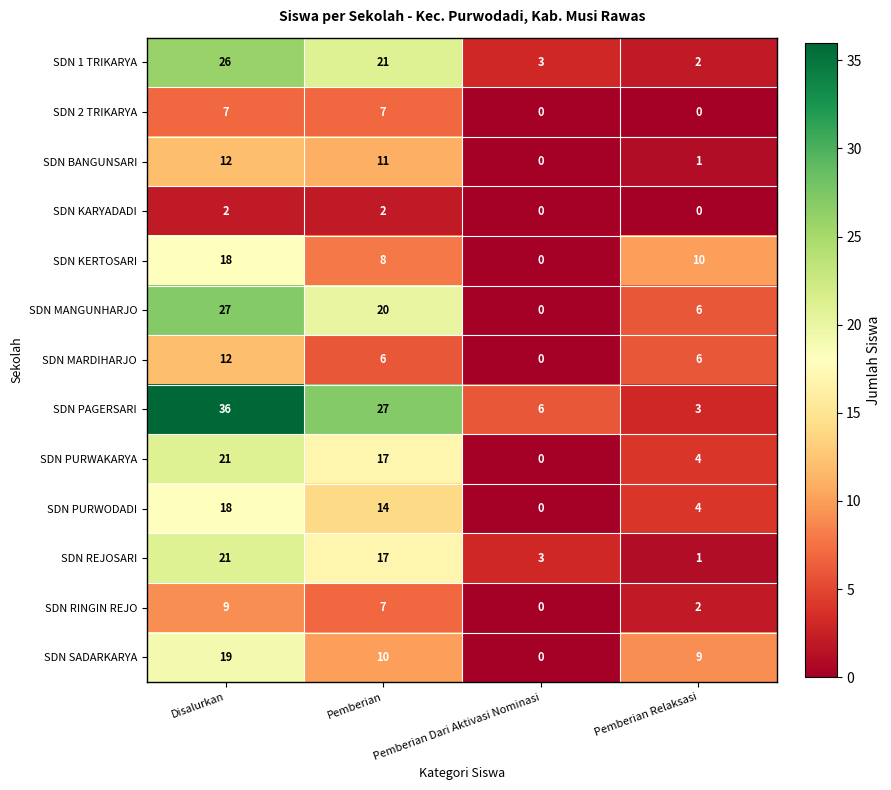

How many positive values does the SDN BANGUNSARI series have?

3